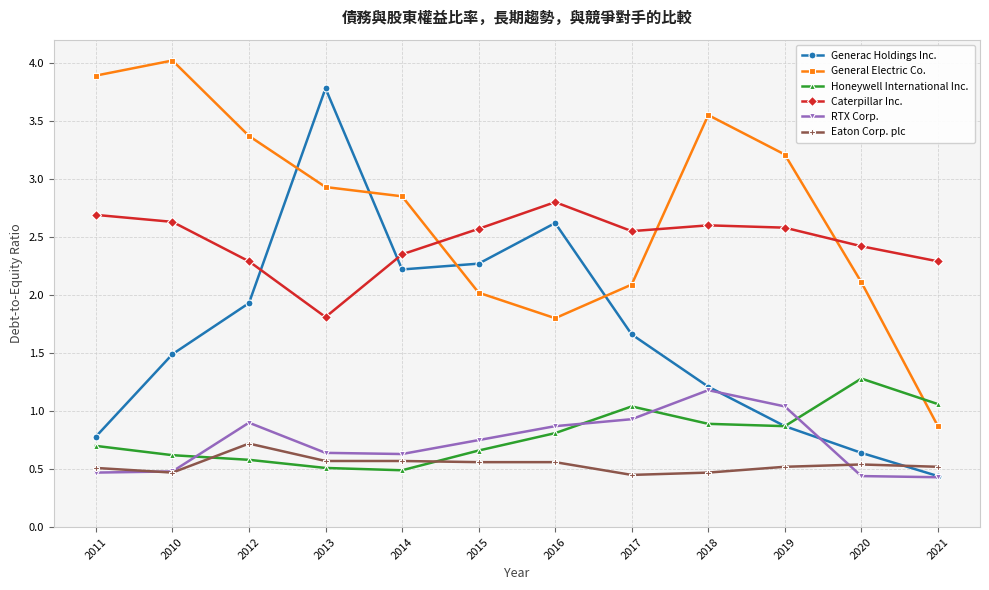

Rank the series by their maximum value, from lowest to highest.

Eaton Corp. plc, RTX Corp., Honeywell International Inc., Caterpillar Inc., Generac Holdings Inc., General Electric Co.